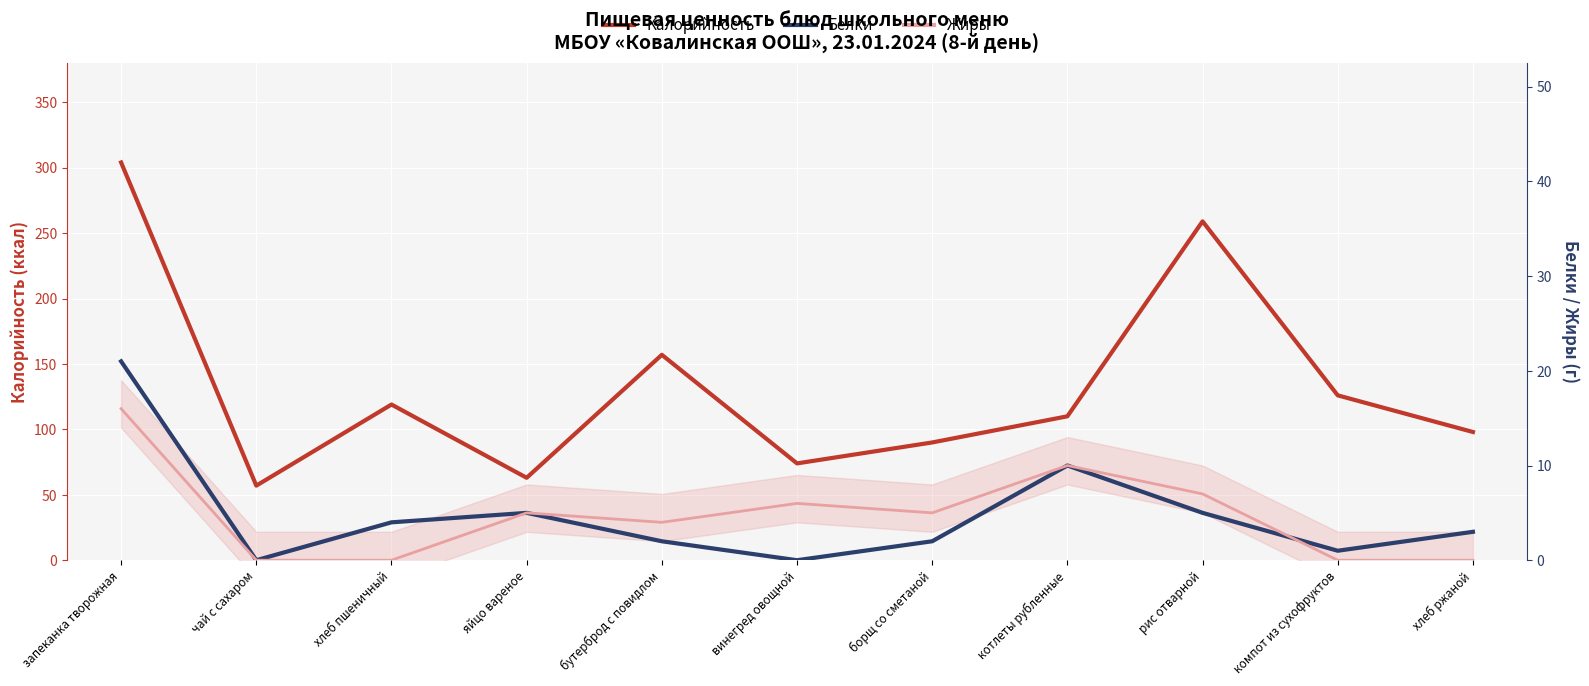

True or false: Калорийность and Жиры intersect in this chart.

False